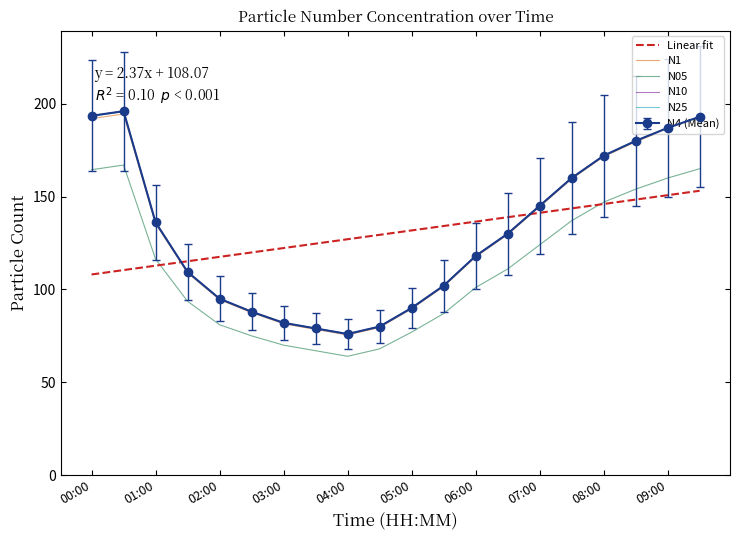

After their last crossing, which series has the higher values: Linear fit or N4 (Mean)?

N4 (Mean)